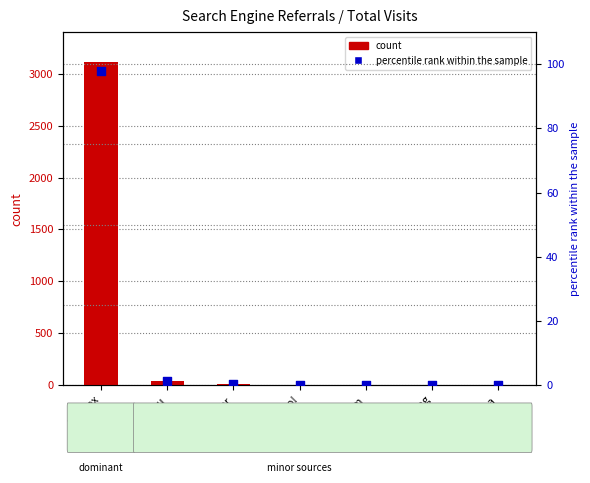

At which category is the sum across all series the highest?

Yandex